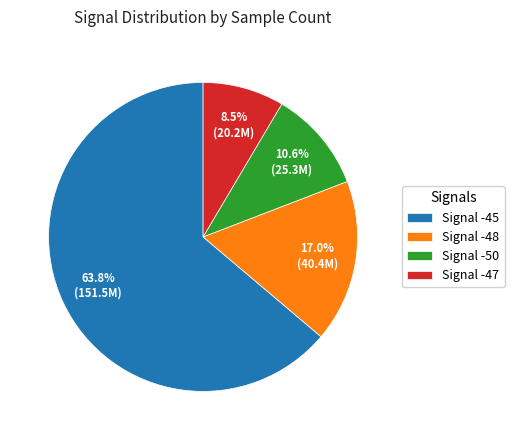

Rank the categories by value from lowest to highest.

Signal -47, Signal -50, Signal -48, Signal -45